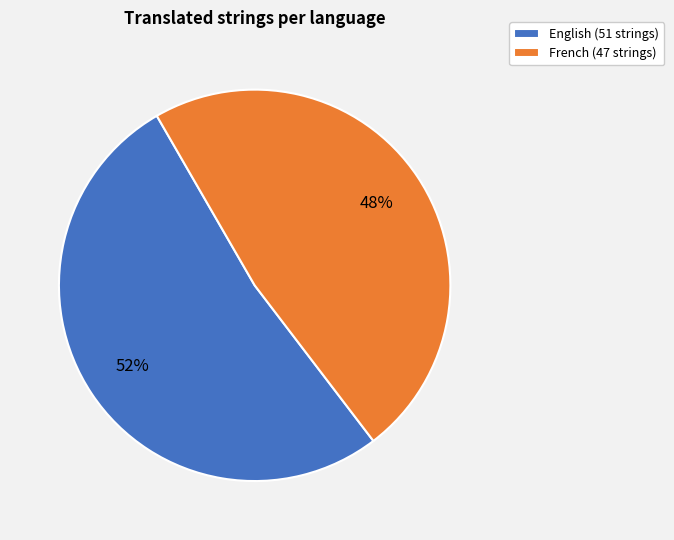

Which category has the biggest portion of the pie?

English